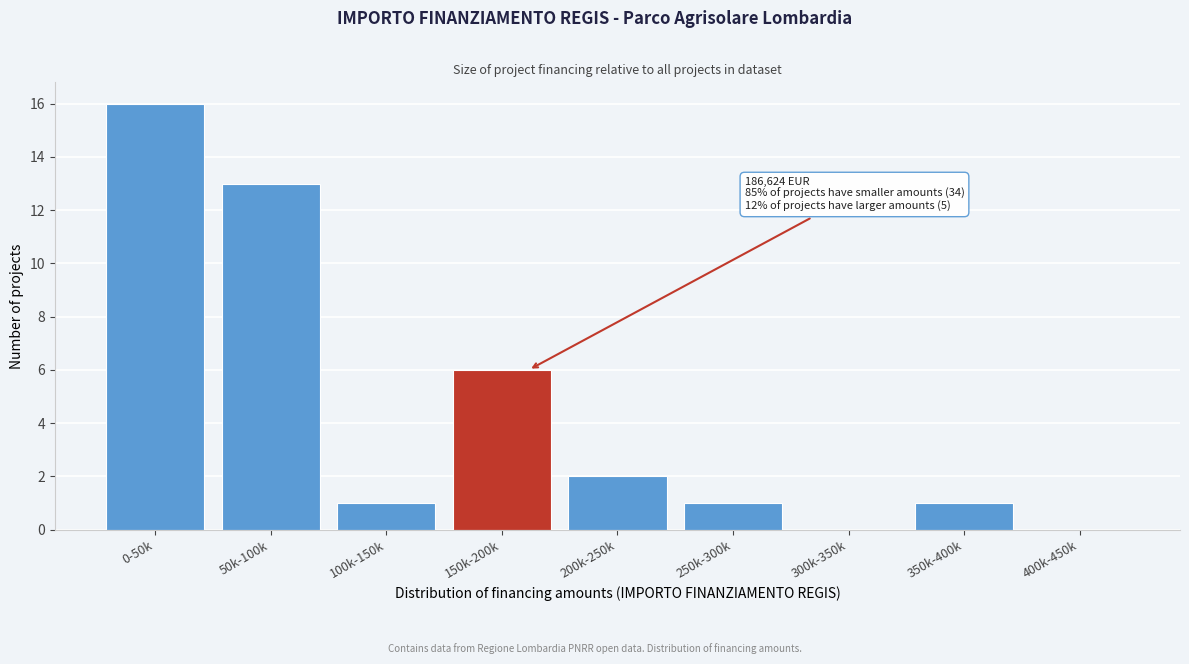

Reading left to right, transcribe all the data shown in this chart.

0-50k=16	50k-100k=13	100k-150k=1	150k-200k=6	200k-250k=2	250k-300k=1	300k-350k=0	350k-400k=1	400k-450k=0